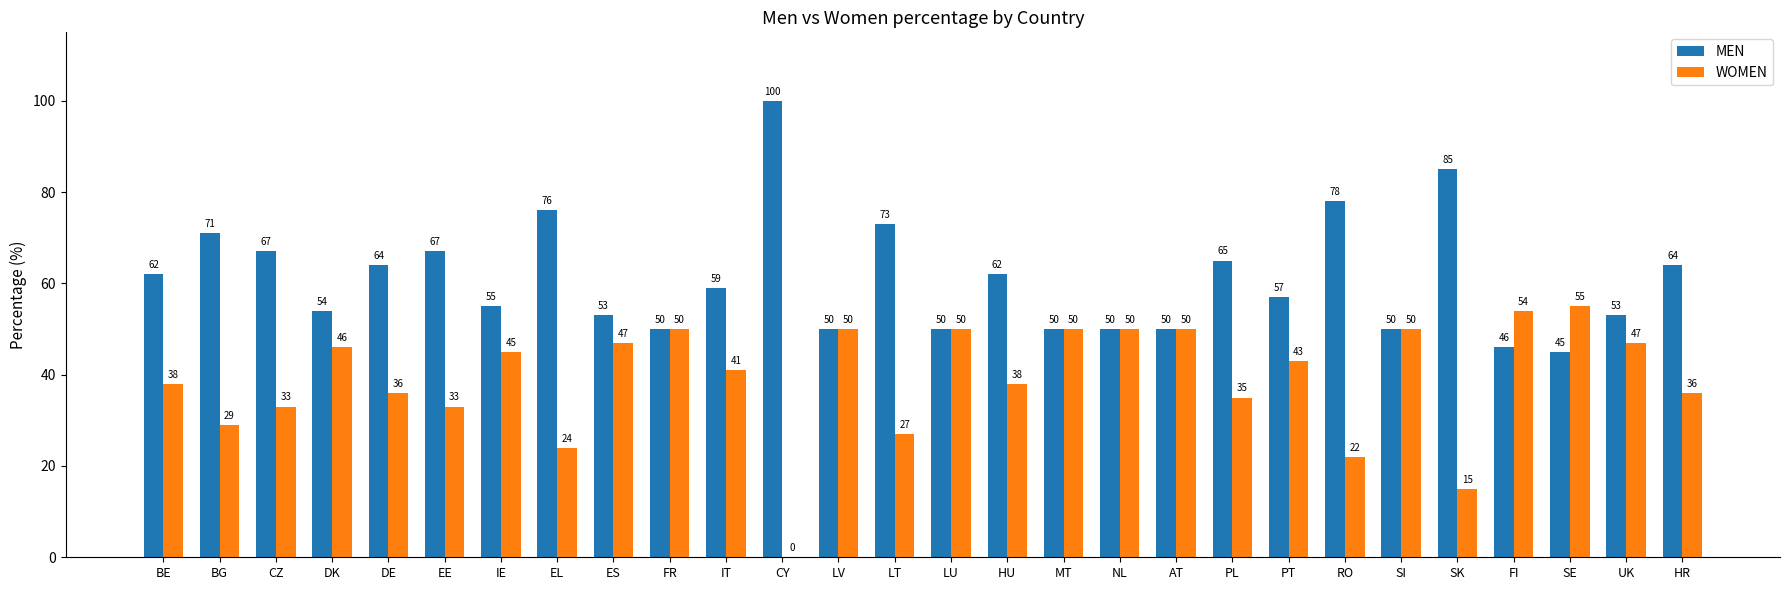

Where does the MEN series first go above 59?

BE